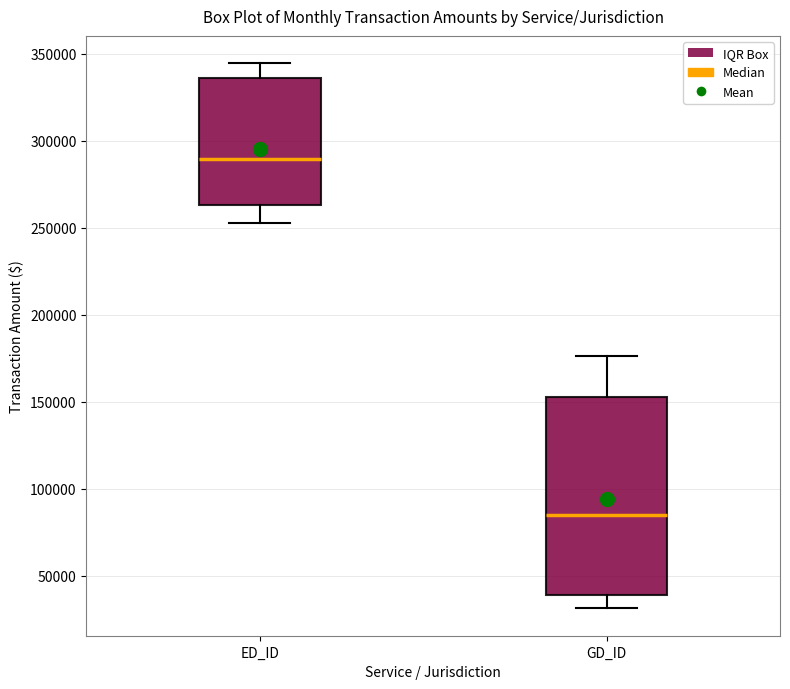

Which box has the highest median line?

ED_ID